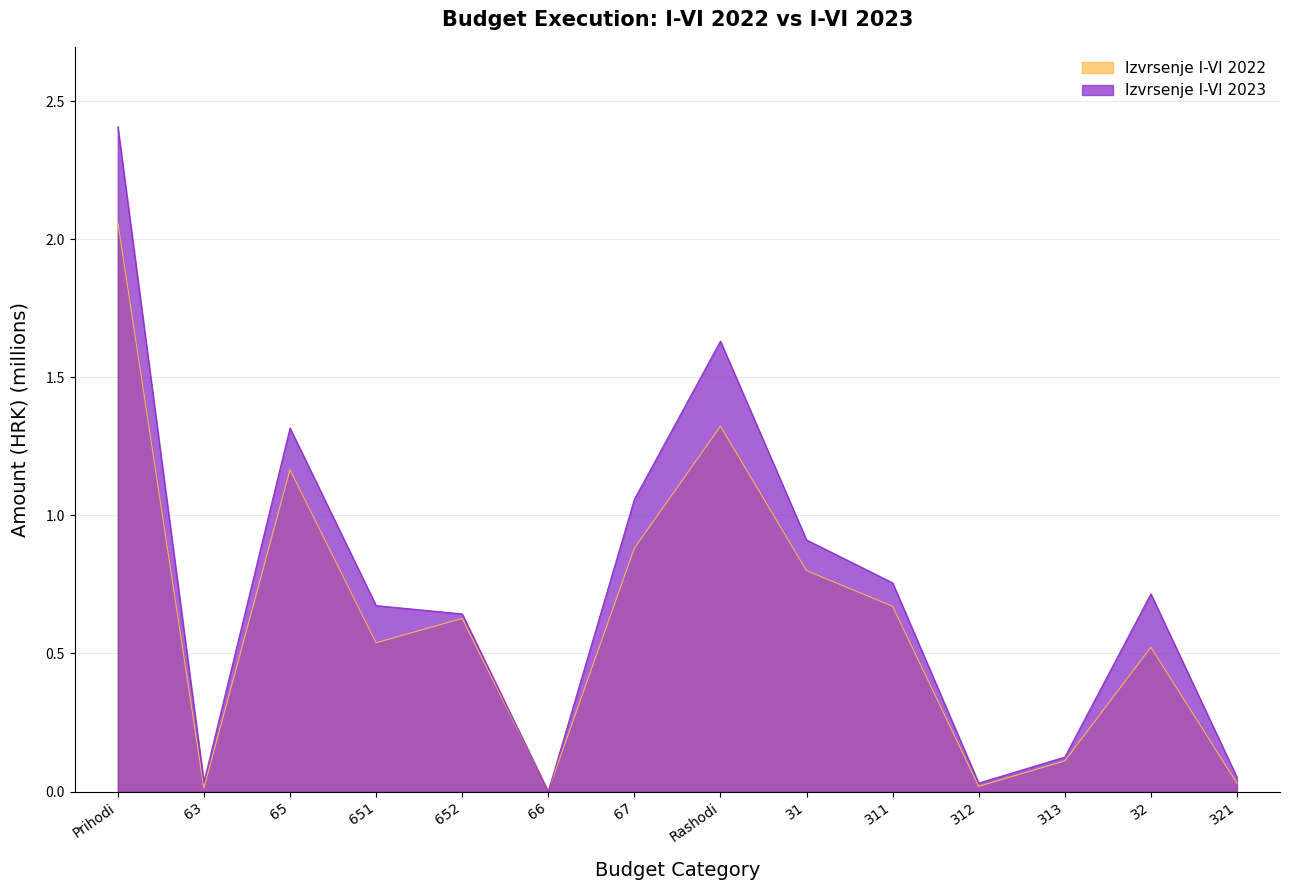

Is the value of Izvrsenje I-VI 2022 at 31 greater than the value of Izvrsenje I-VI 2023 at 321?

Yes